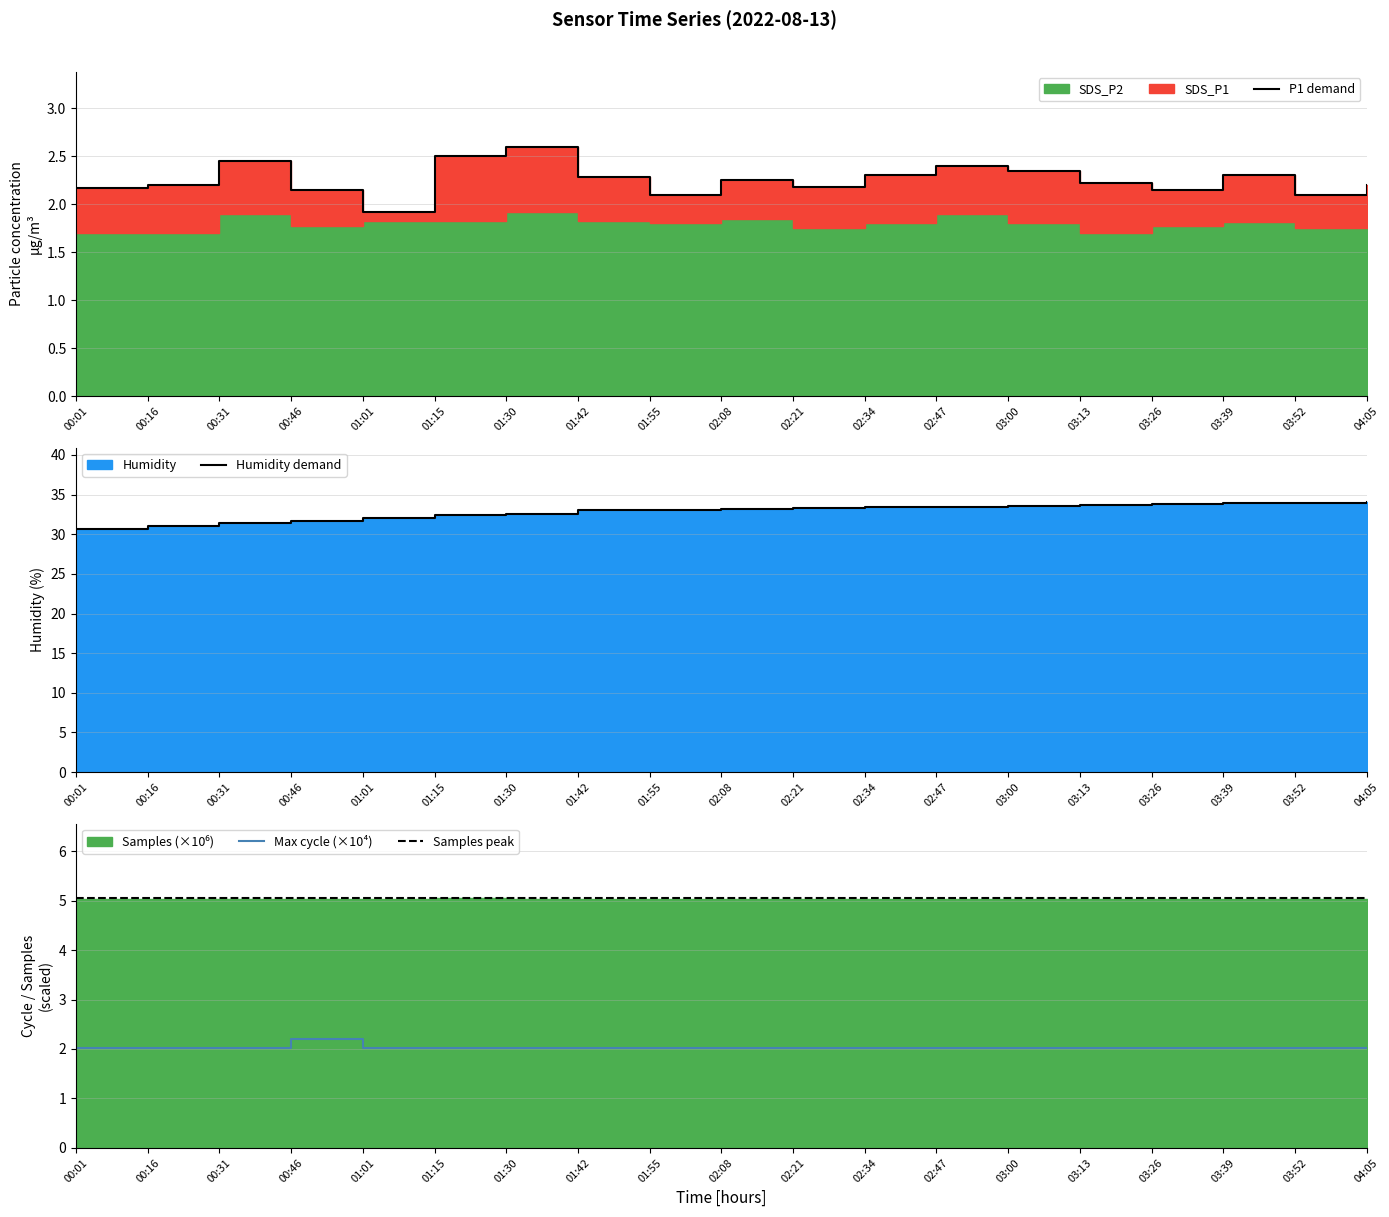

At which label does Humidity first exceed 33?

01:55